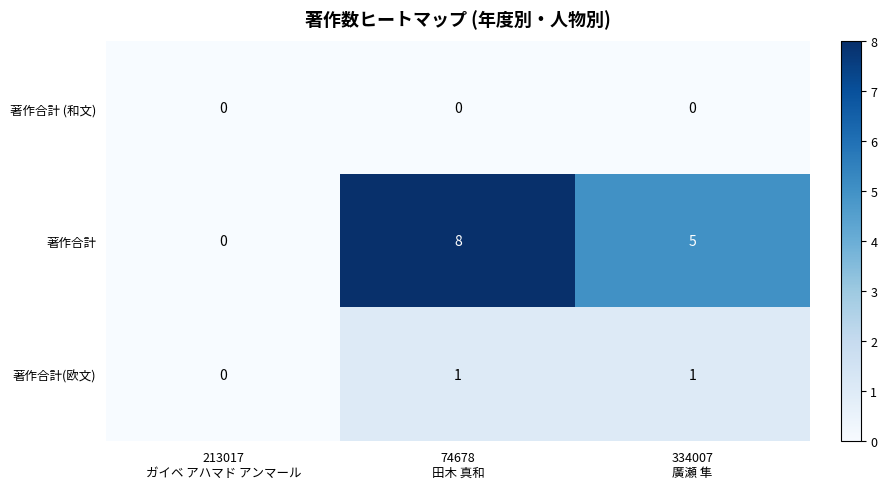

Reading left to right, list all the values displayed in this chart.

著作合計 (和文): 0	0	0
著作合計: 0	8	5
著作合計(欧文): 0	1	1